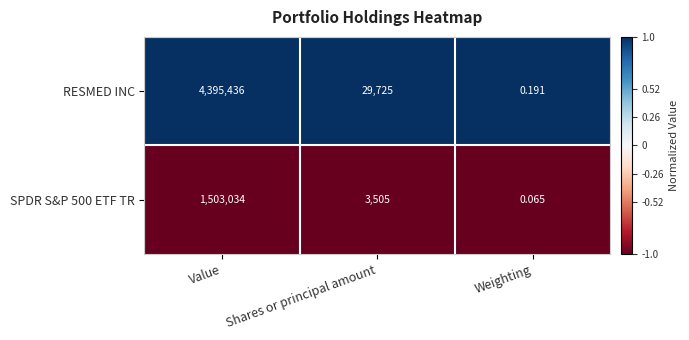

Which series has the widest spread of values?

RESMED INC